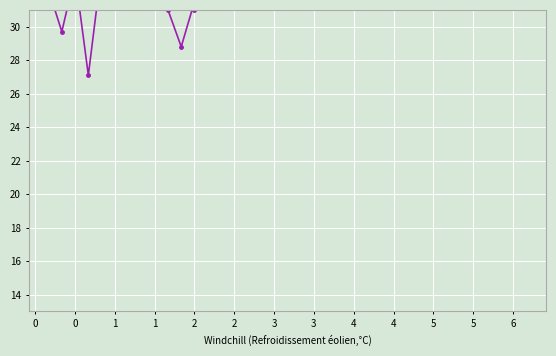

Which has a higher value, 4 or 18?

18